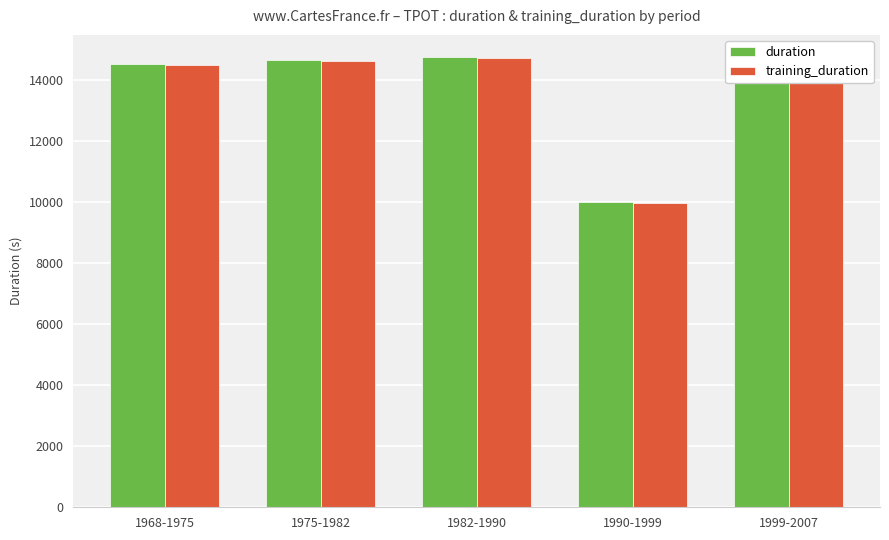

Reading right to left, list all the values displayed in this chart.

duration: 1999-2007=14579.9	1990-1999=9995.8	1982-1990=14741.3	1975-1982=14651.5	1968-1975=14517.9
training_duration: 1999-2007=14562.2	1990-1999=9964.7	1982-1990=14722.3	1975-1982=14635.8	1968-1975=14499.4